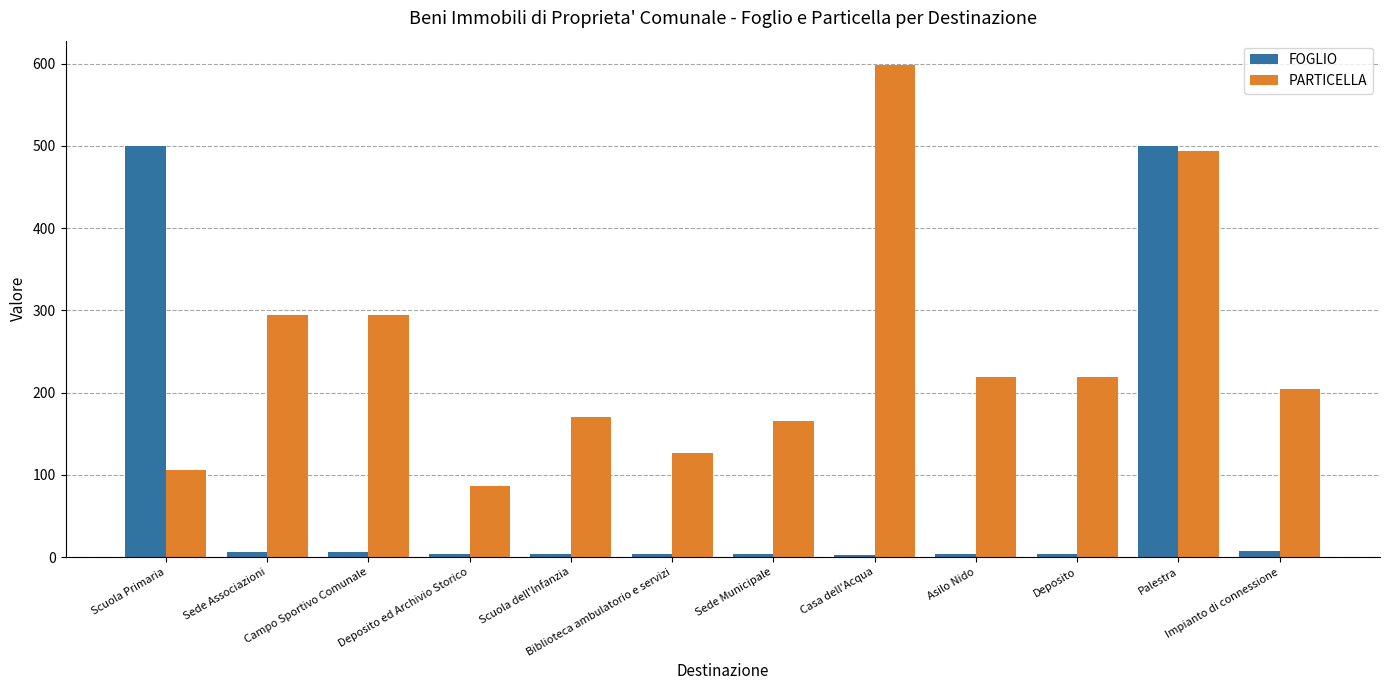

Between Deposito and Palestra, which series saw the biggest shift?

FOGLIO